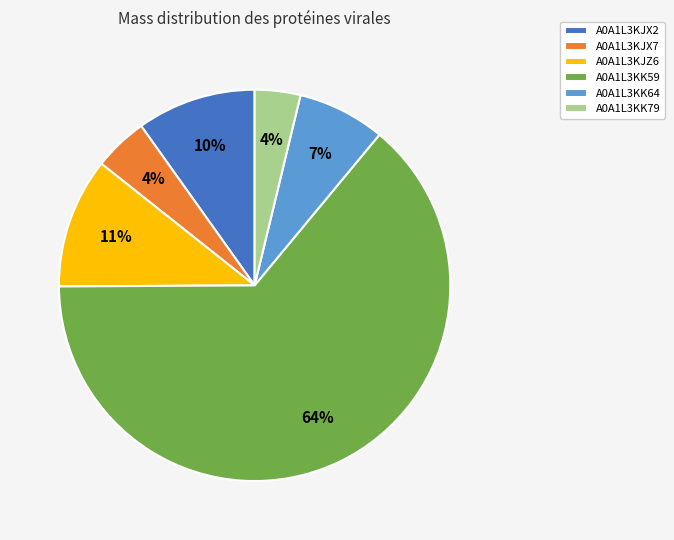

How many segments does this pie chart have?

6